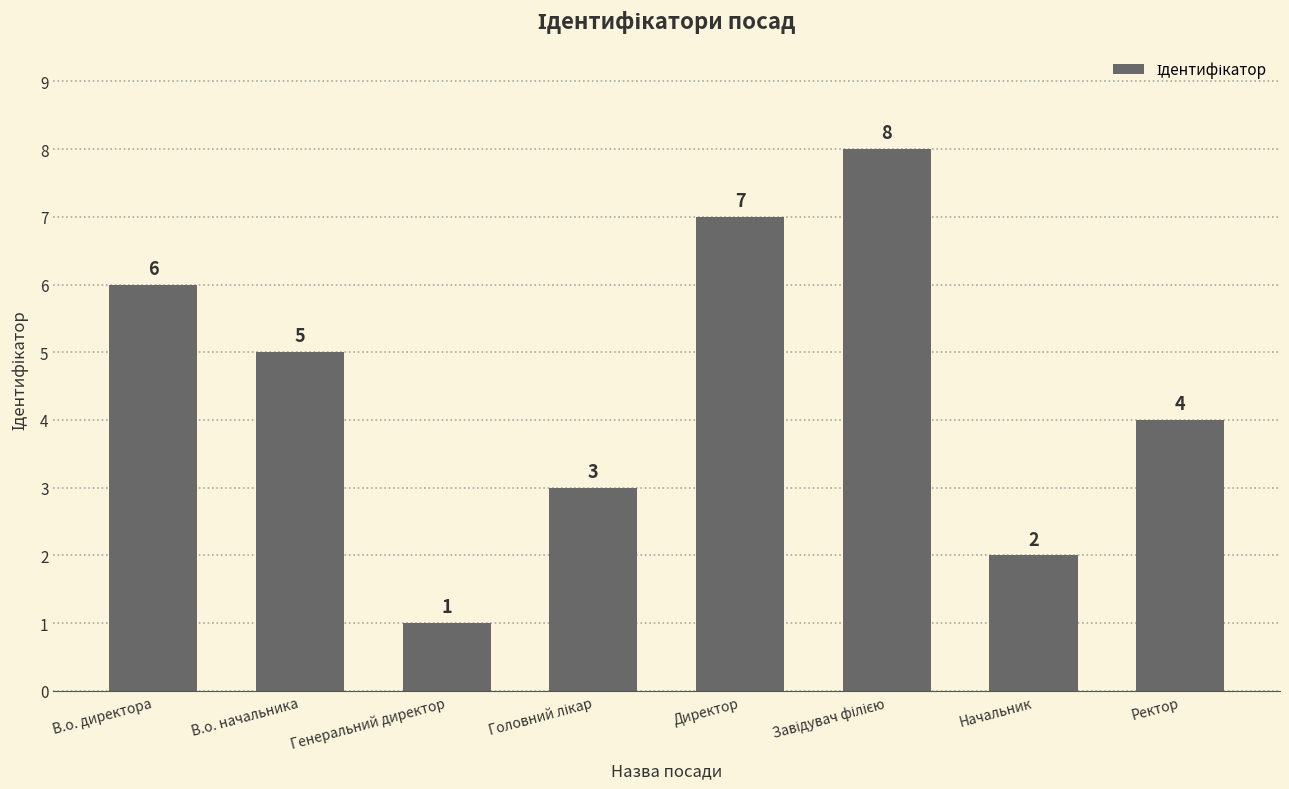

What is the value of the 8th bar from the left?

4